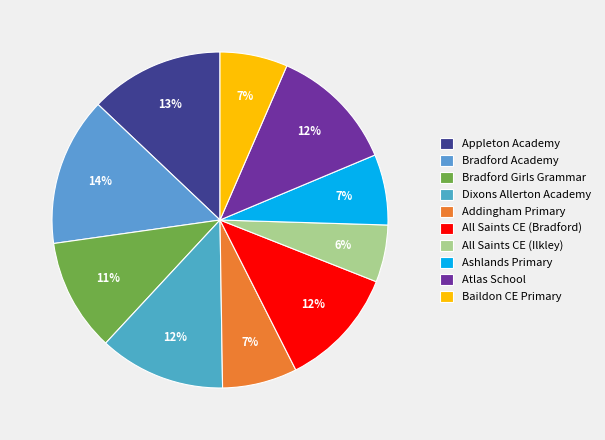

To the nearest percent, what is the average slice percentage?

10%